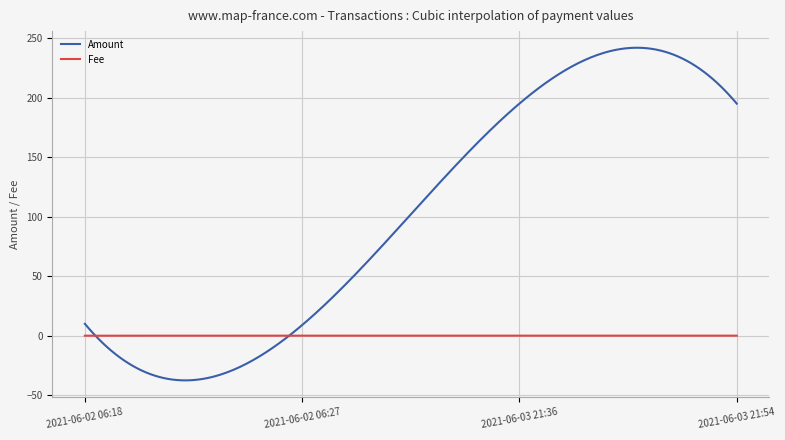

Reading left to right, what are all the values shown in this chart?

Amount: 2021-06-02 06:18=10.0	2021-06-02 06:27=8.9	2021-06-03 21:36=195.0	2021-06-03 21:54=194.9
Fee: 2021-06-02 06:18=0.0	2021-06-02 06:27=0.1	2021-06-03 21:36=0.0	2021-06-03 21:54=0.1